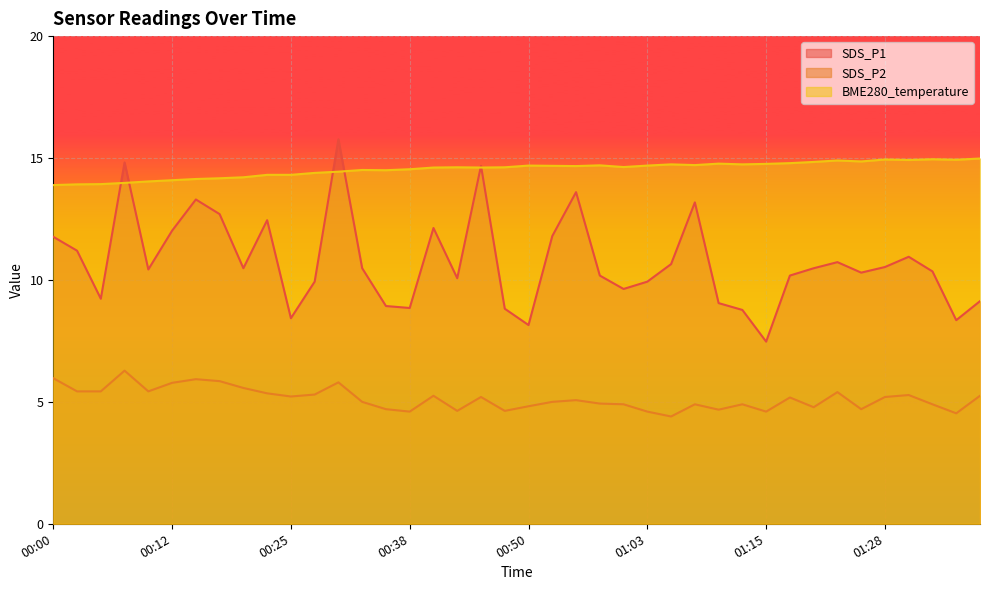

Where is the first local maximum for SDS_P2?

00:07